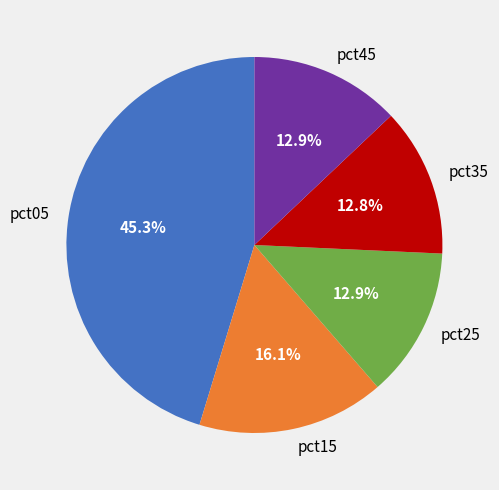

Which slice is the largest?

pct05